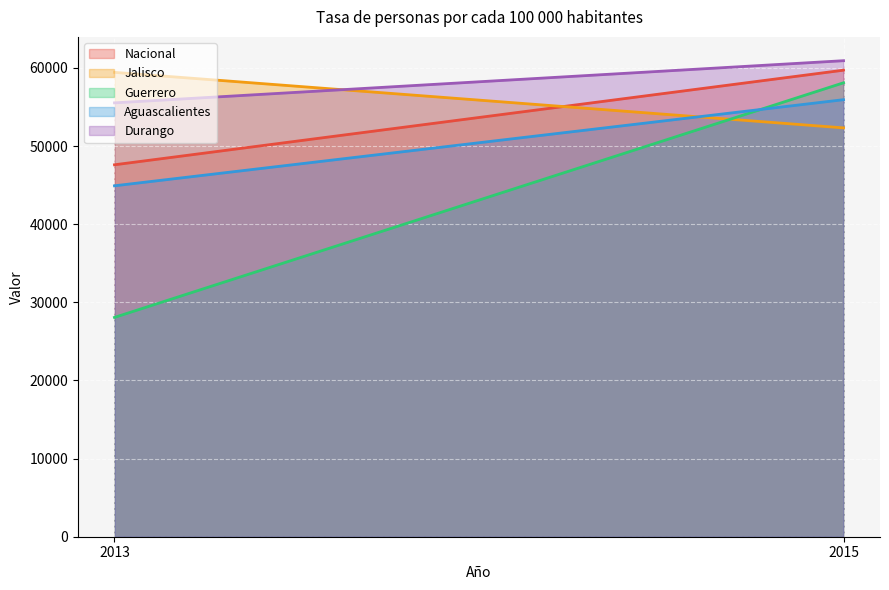

What is the difference between the highest and lowest values at 2013?

31364.6